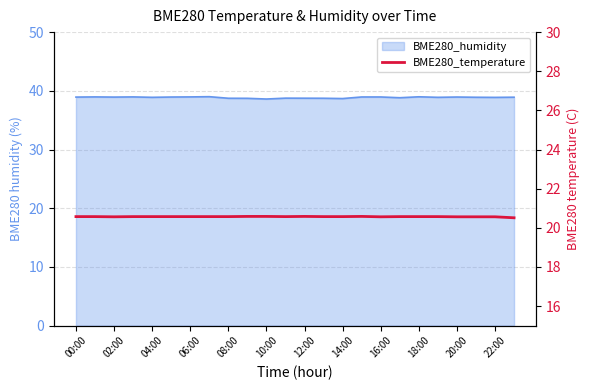

Does the chart have visible grid lines?

Yes